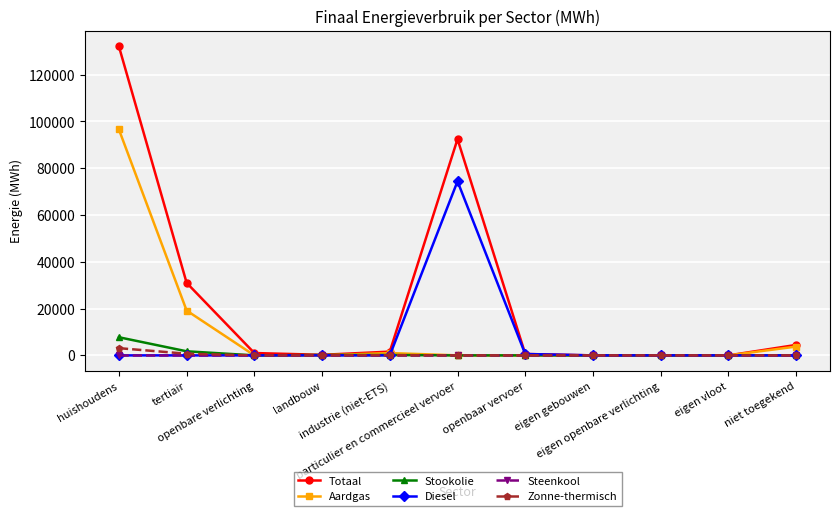

Which series has the largest total across all categories?

Totaal